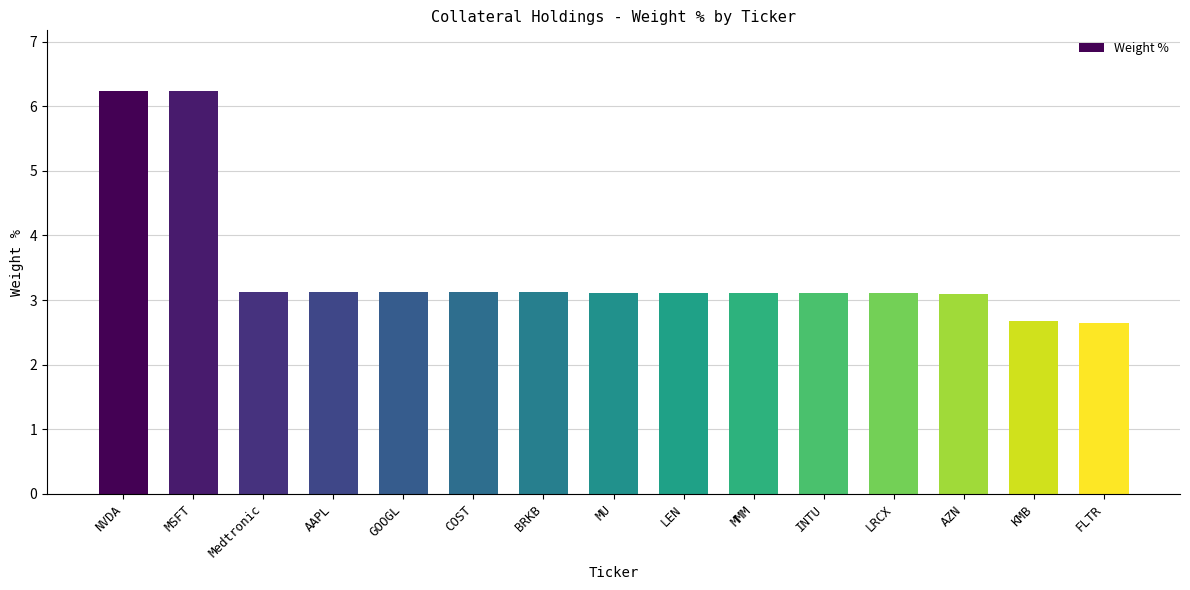

What is the difference between the maximum and second lowest values?

3.6